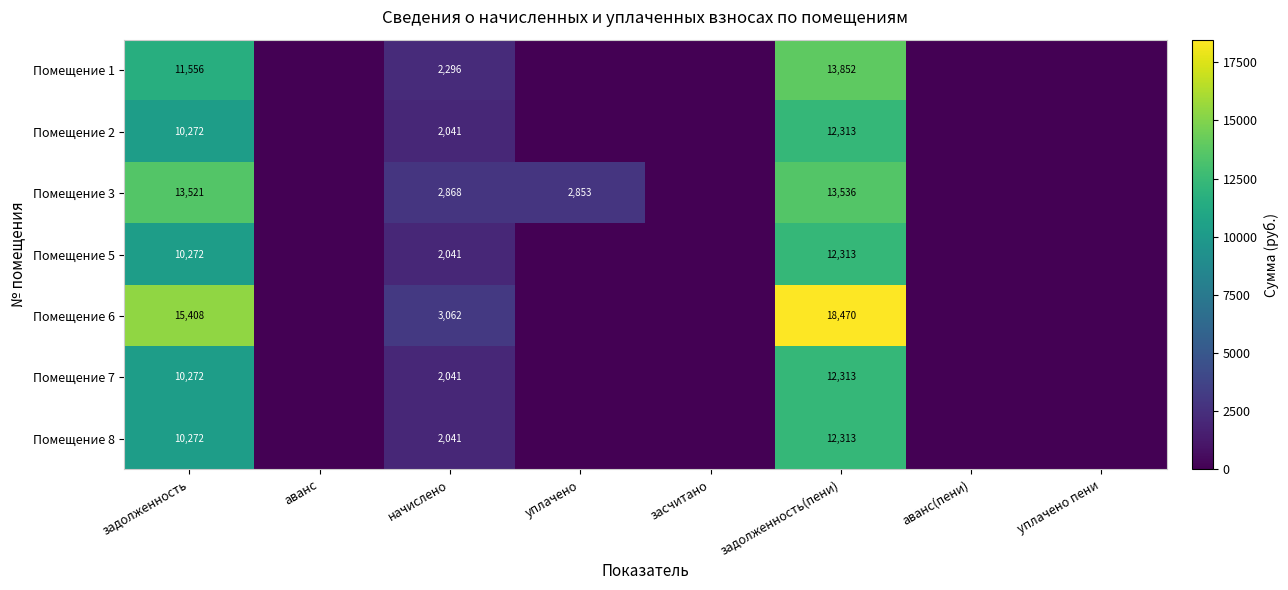

Which label corresponds to the smallest value in the chart?

аванс